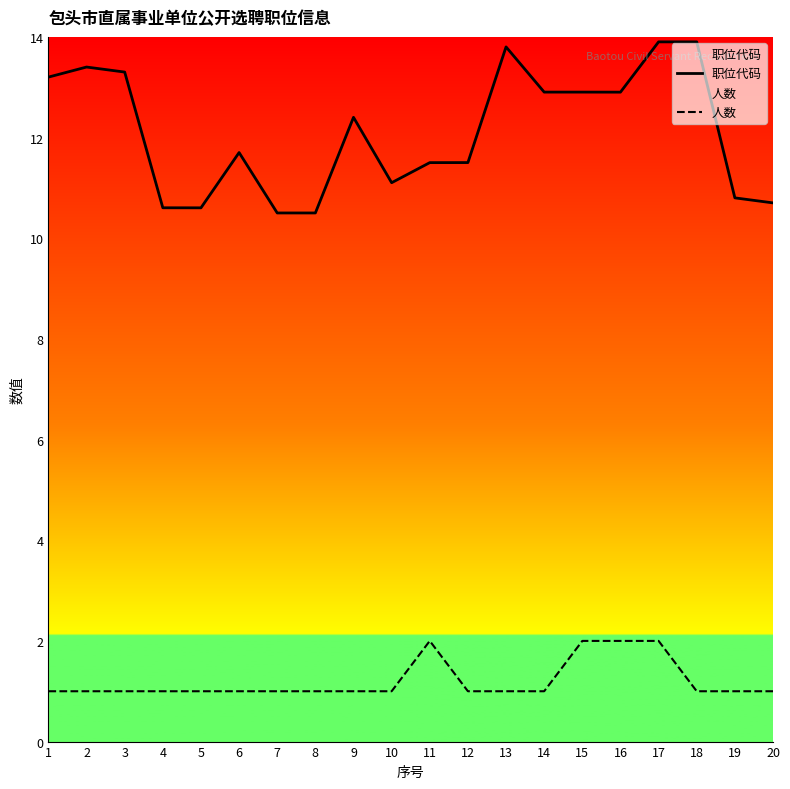

True or false: 人数 has a value of 1.5 at 6.

False